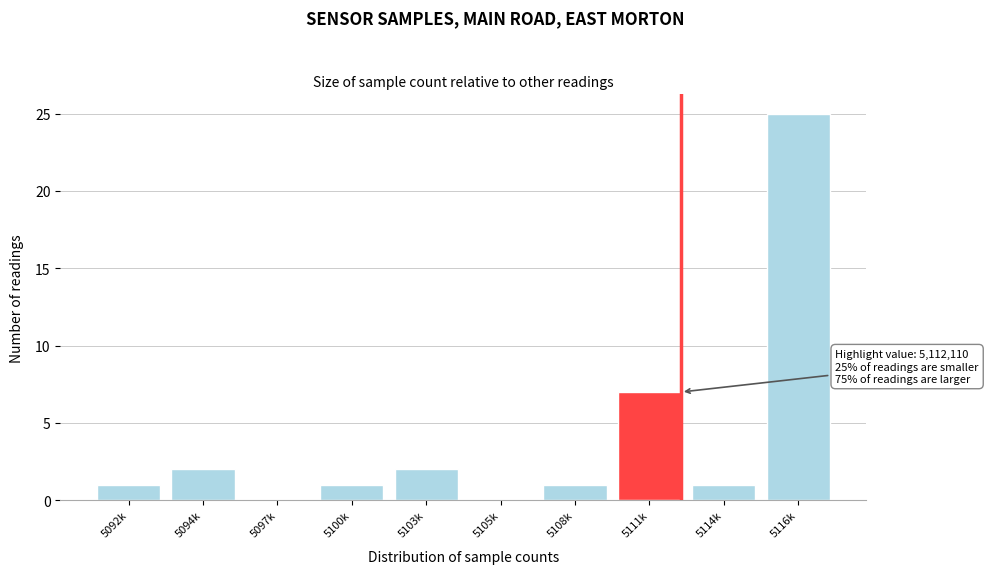

Reading right to left, extract all data points from this chart.

5116k=25	5114k=1	5111k=7	5108k=1	5105k=0	5103k=2	5100k=1	5097k=0	5094k=2	5092k=1